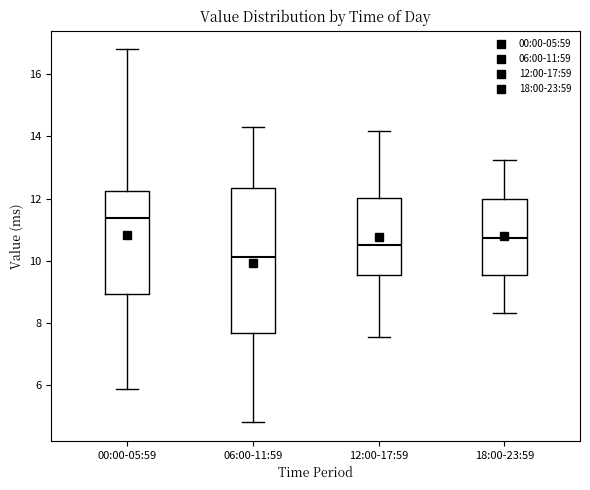

Reading left to right, transcribe this box plot: for each box, give where its median line is, the range the box spans, and where its two whiskers end, as read against the y-axis. The values are not printed on the chart, so give them approximately, as read against the axis.

00:00-05:59: median 11.4, box 9.0 to 12.2, whiskers 5.8 to 16.8
06:00-11:59: median 10.2, box 7.6 to 12.4, whiskers 4.8 to 14.4
12:00-17:59: median 10.6, box 9.6 to 12.0, whiskers 7.6 to 14.2
18:00-23:59: median 10.8, box 9.6 to 12.0, whiskers 8.4 to 13.2